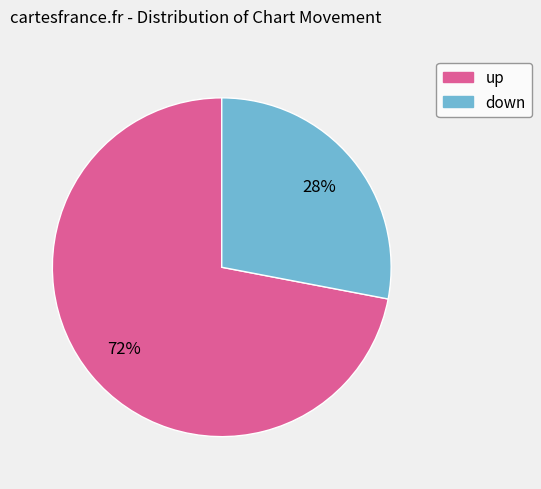

Do up and down together represent more than half of the pie?

Yes